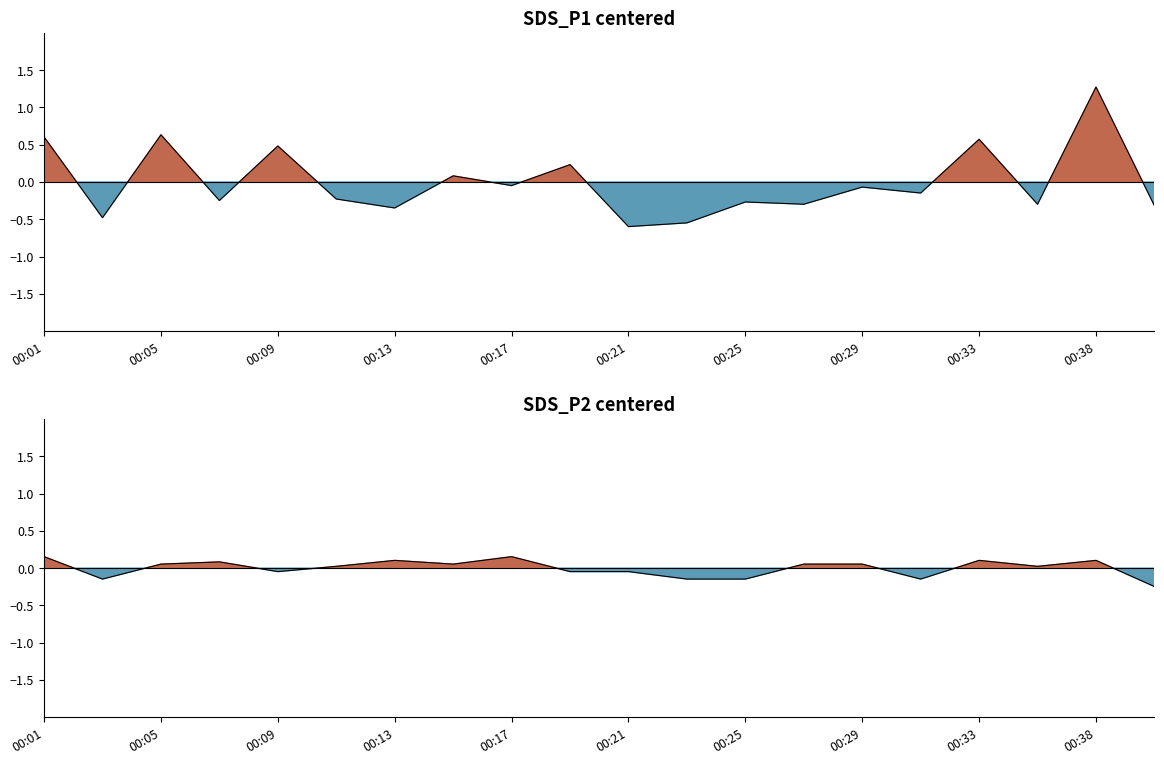

How many categories are shown in the chart?

20